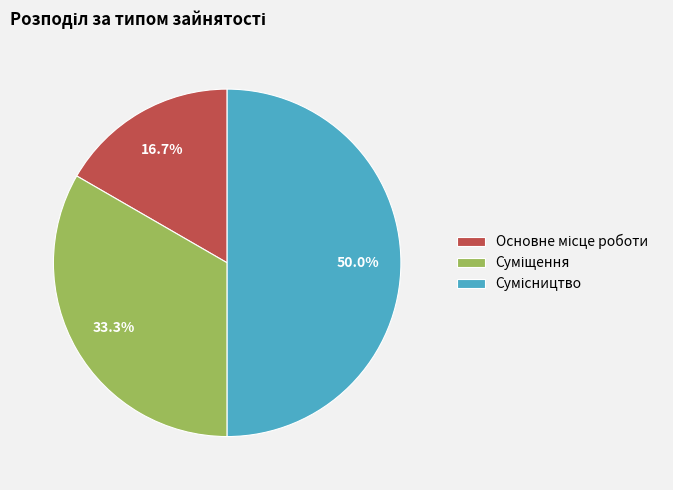

Count the number of slices in the pie.

3